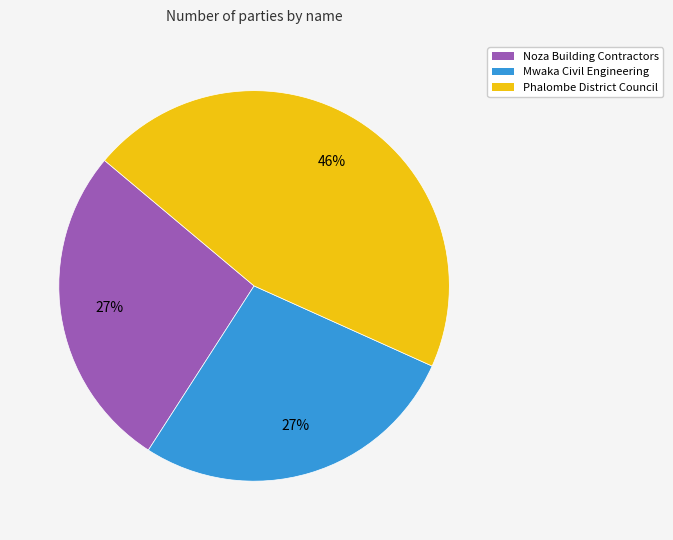

To the nearest percent, what is the average slice percentage?

33%